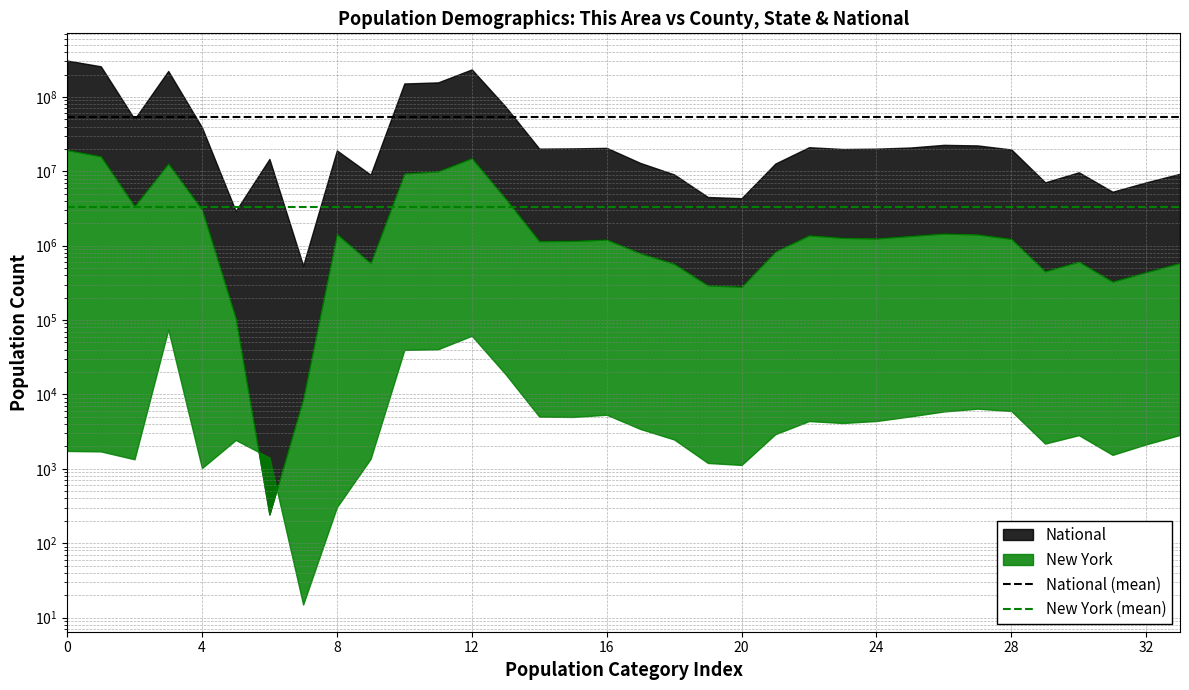

True or false: New York (mean) has a value of 1863581.0 at 4.

False